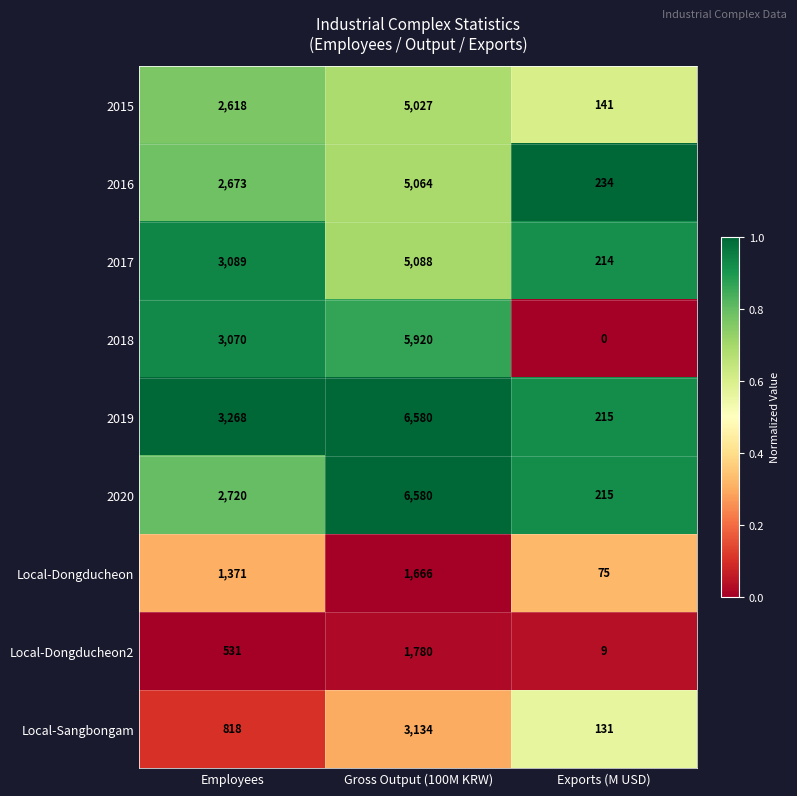

True or false: Local-Dongducheon has a value of 75 at Exports (M USD).

True